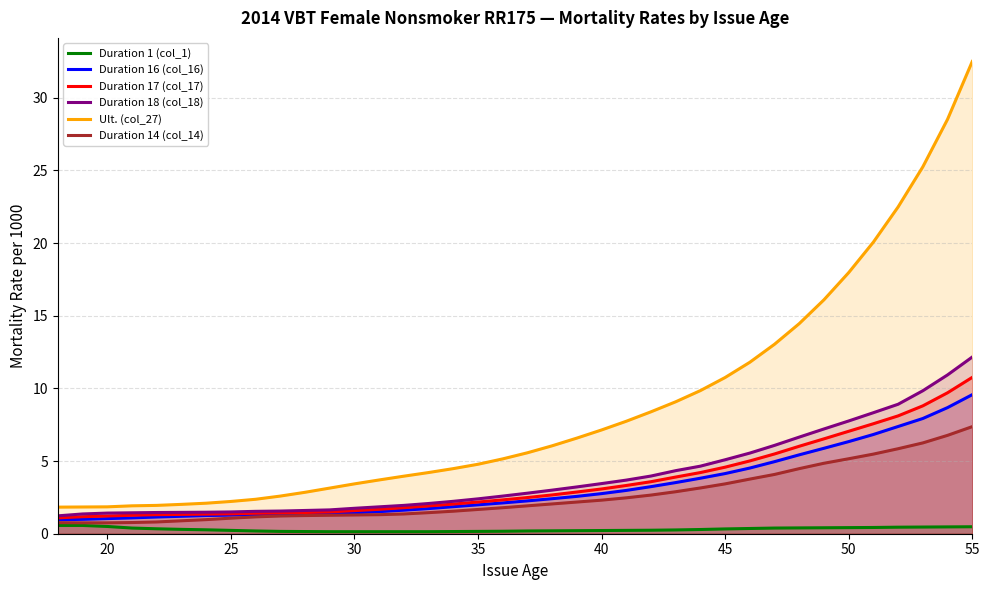

At which category does the chart reach its peak across all series?

55